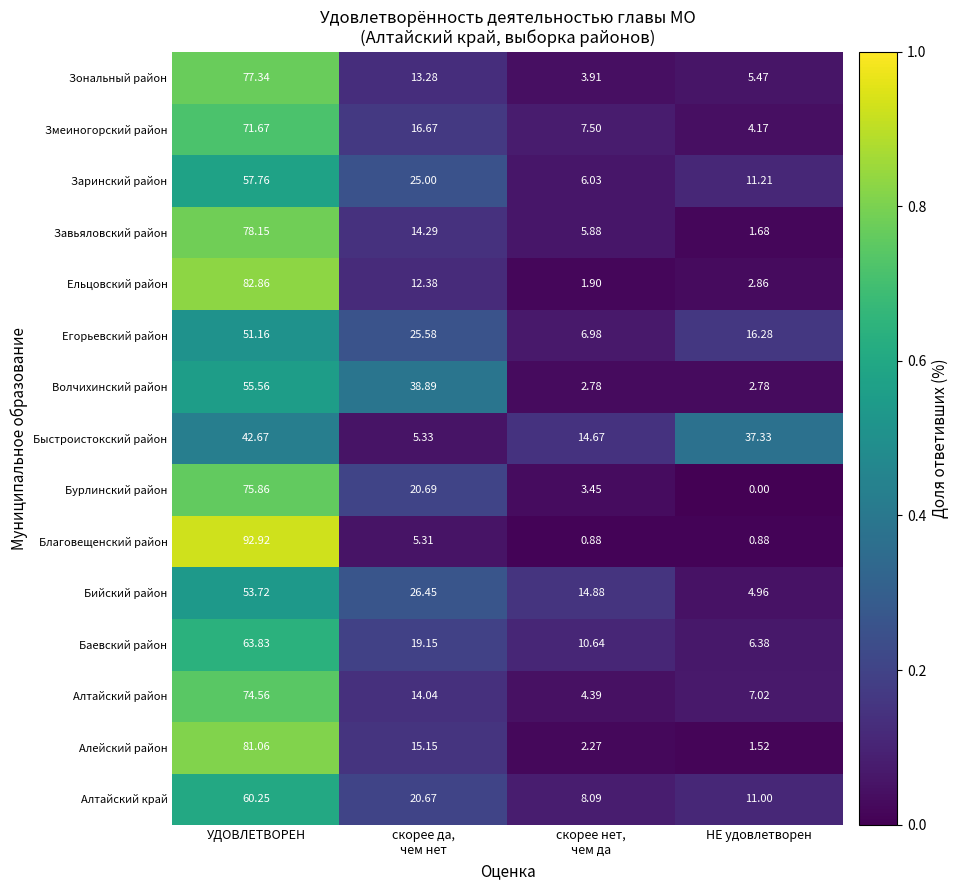

Which series has the widest spread of values?

Благовещенский район